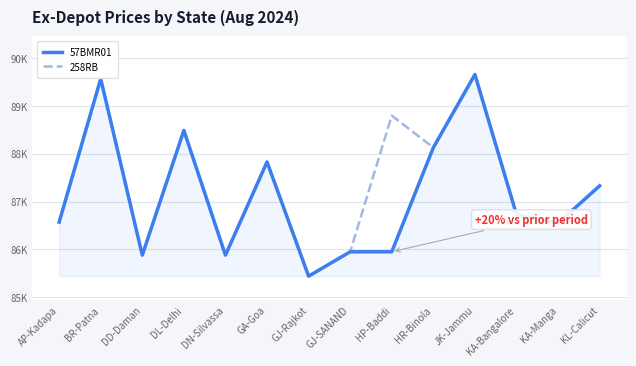

What are all the series names shown in the legend?

57BMR01, 258RB